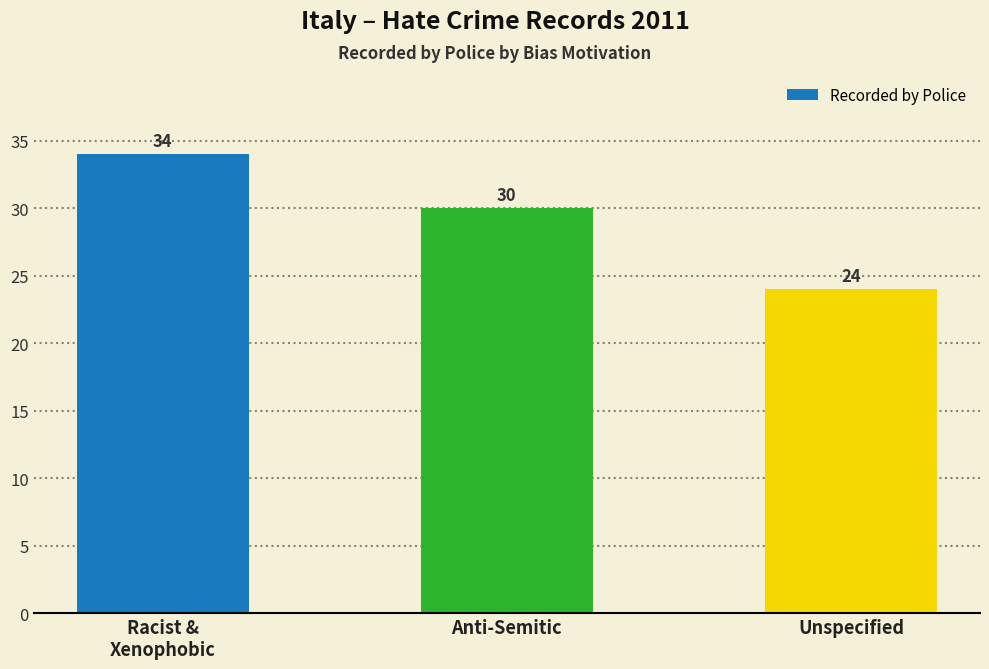

Reading left to right, extract all data points from this chart.

Racist &
Xenophobic=34	Anti-Semitic=30	Unspecified=24